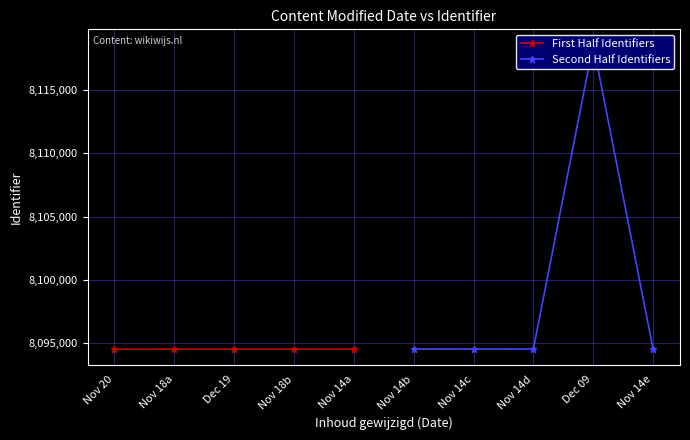

List the series in order of their peak value, highest first.

Second Half Identifiers, First Half Identifiers